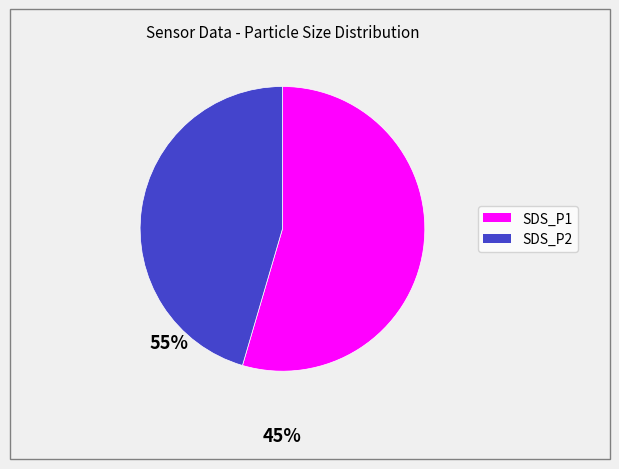

Which has a higher value, SDS_P2 or SDS_P1?

SDS_P1